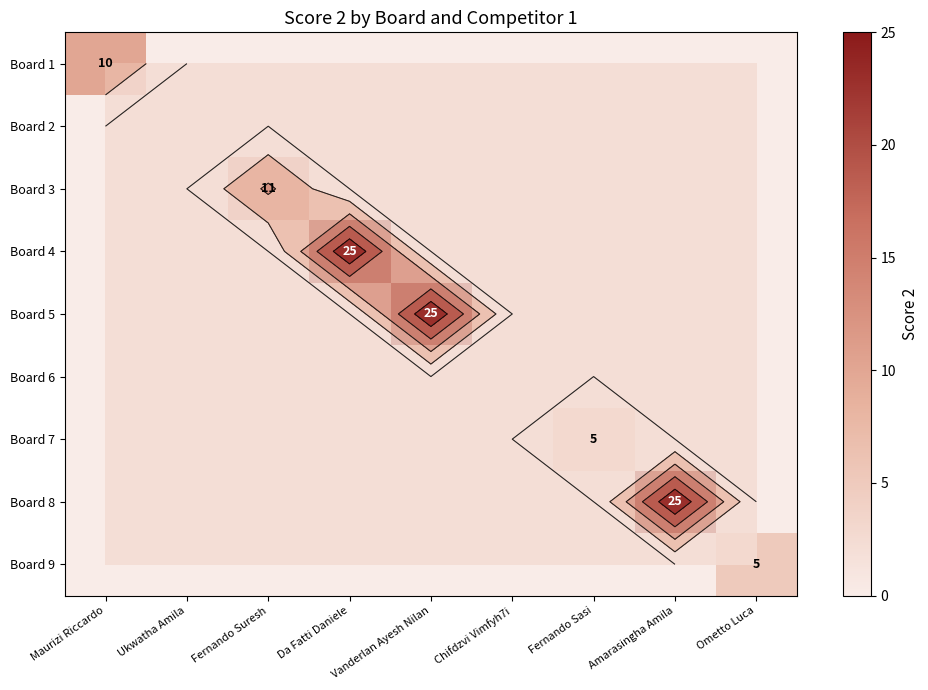

Which label corresponds to the smallest value in the chart?

Ukwatha Amila